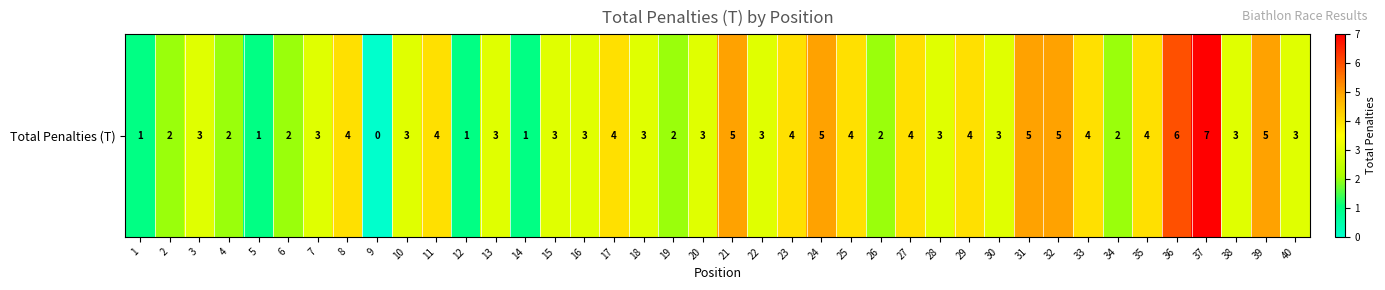

Is it true that the value at 25 is 1?

False